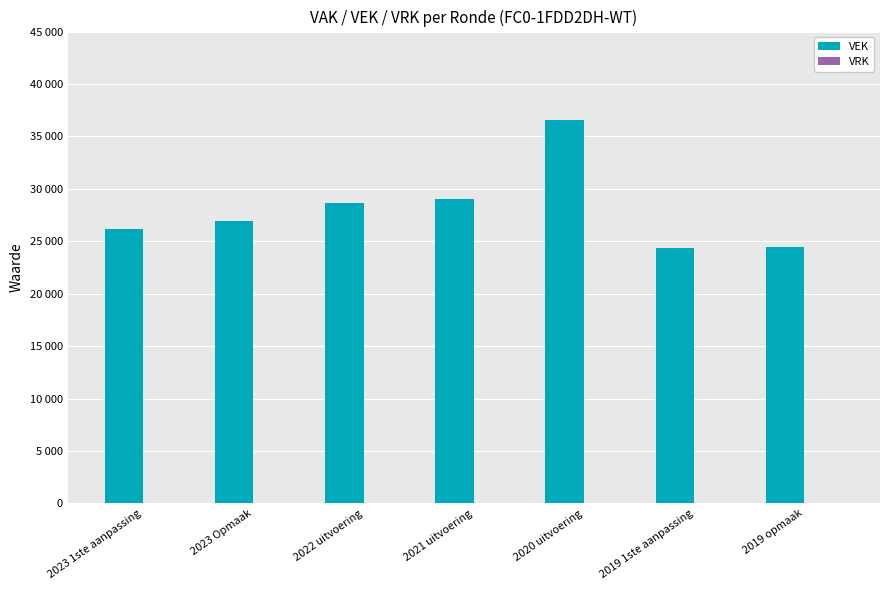

Are the bars horizontal?

No